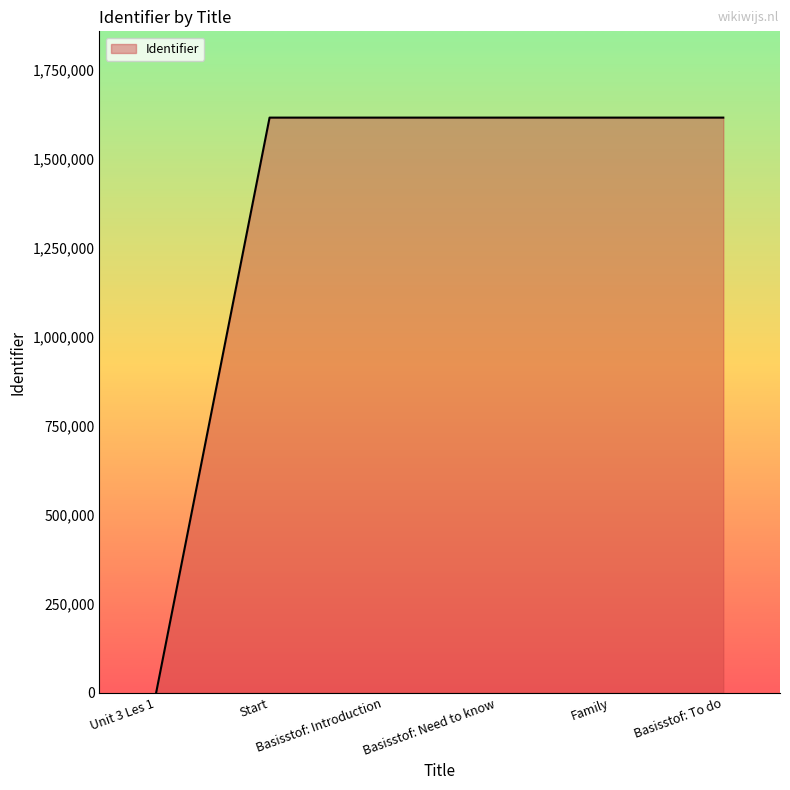

What is the approximate value at Basisstof: Introduction, to the nearest 100?

1615400